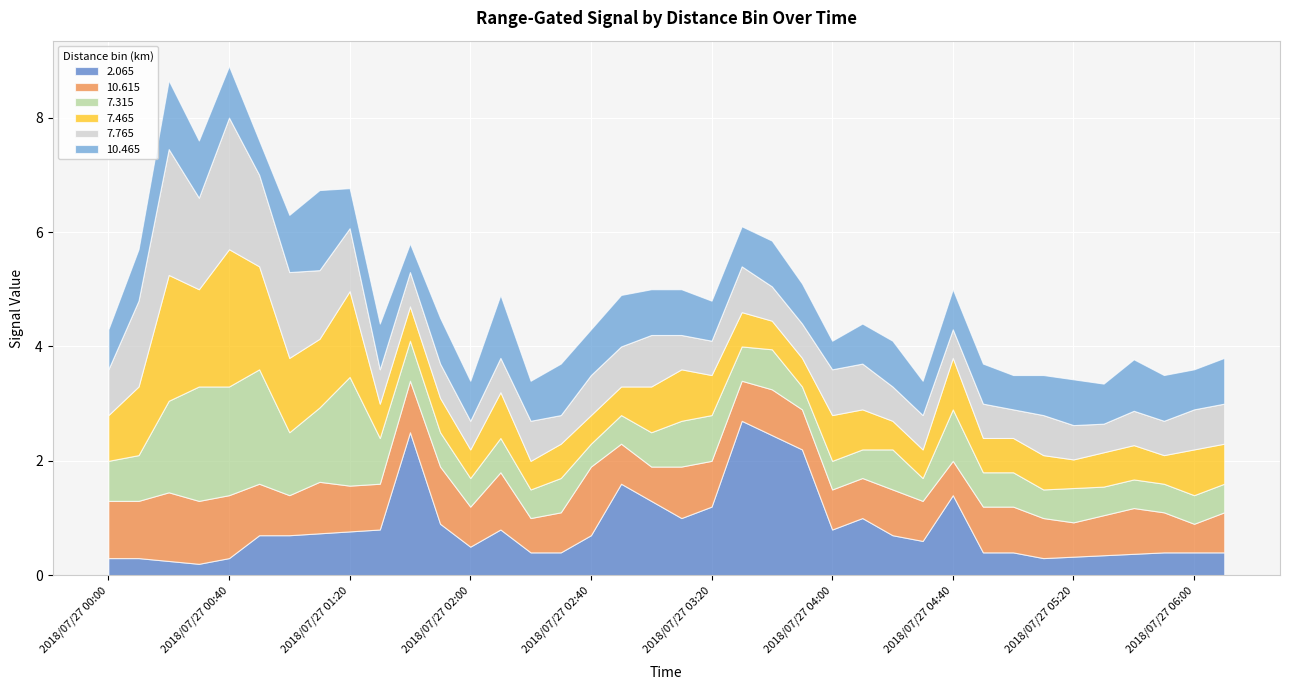

What is the maximum value for 2.065?

2.7